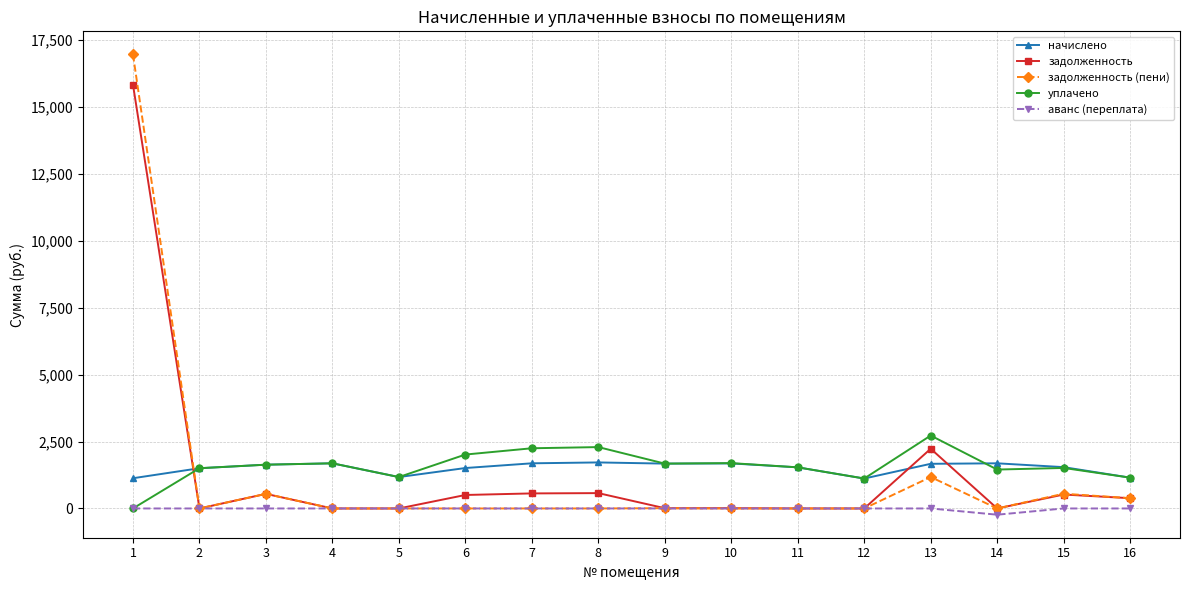

Rank the series by their maximum value, from lowest to highest.

аванс (переплата), начислено, уплачено, задолженность, задолженность (пени)